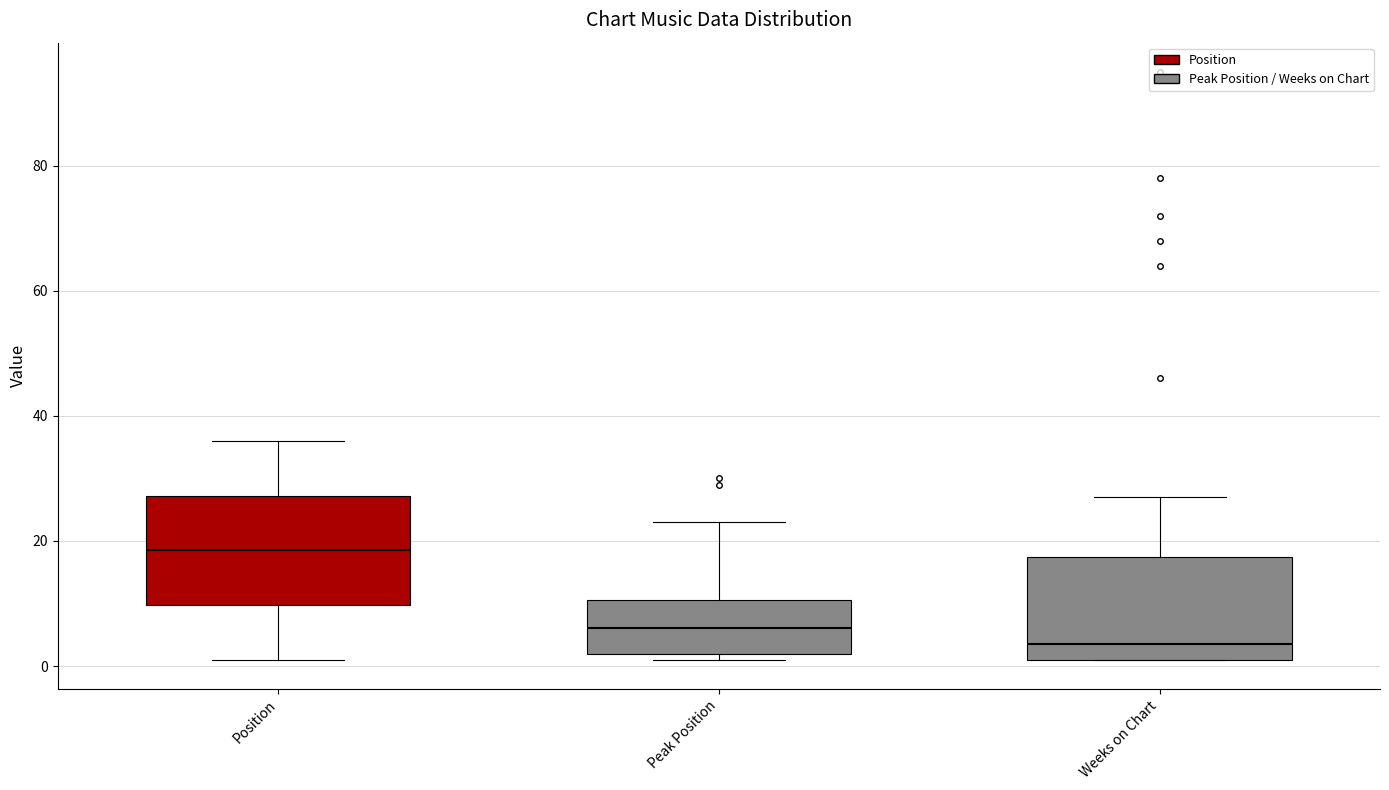

Reading left to right, read every box against the y-axis: the position of its median line, the range the box covers, and the ends of its whiskers. The values are not printed on the chart, so give them approximately, as read against the axis.

Position: median 18, box 10 to 28, whiskers 2 to 36
Peak Position: median 6, box 2 to 10, whiskers 2 (just below the box's lower edge) to 24
Weeks on Chart: median 4, box 2 to 18, whiskers 2 to 28